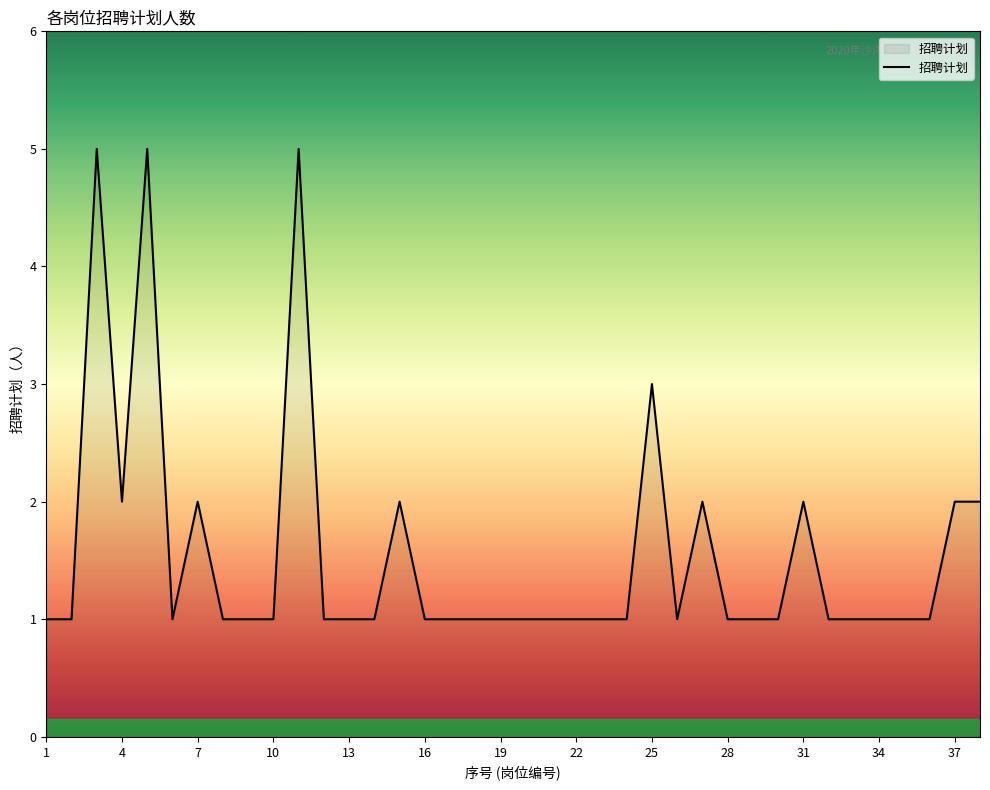

What is the greatest value displayed?

5